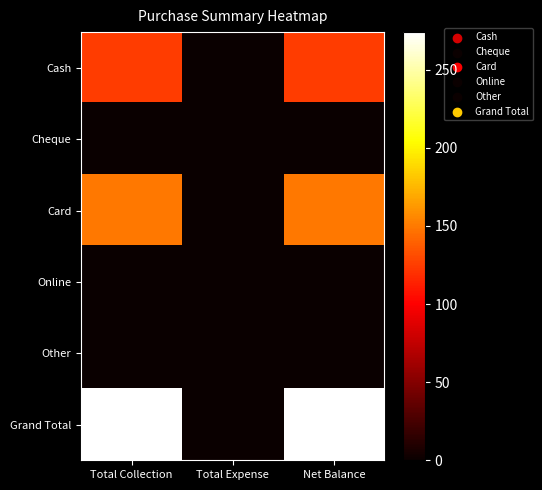

Reading right to left, list all the values displayed in this chart.

Cash: Net Balance=125	Total Expense=0	Total Collection=125
Cheque: Net Balance=0	Total Expense=0	Total Collection=0
Card: Net Balance=149	Total Expense=0	Total Collection=149
Online: Net Balance=0	Total Expense=0	Total Collection=0
Other: Net Balance=0	Total Expense=0	Total Collection=0
Grand Total: Net Balance=274	Total Expense=0	Total Collection=274